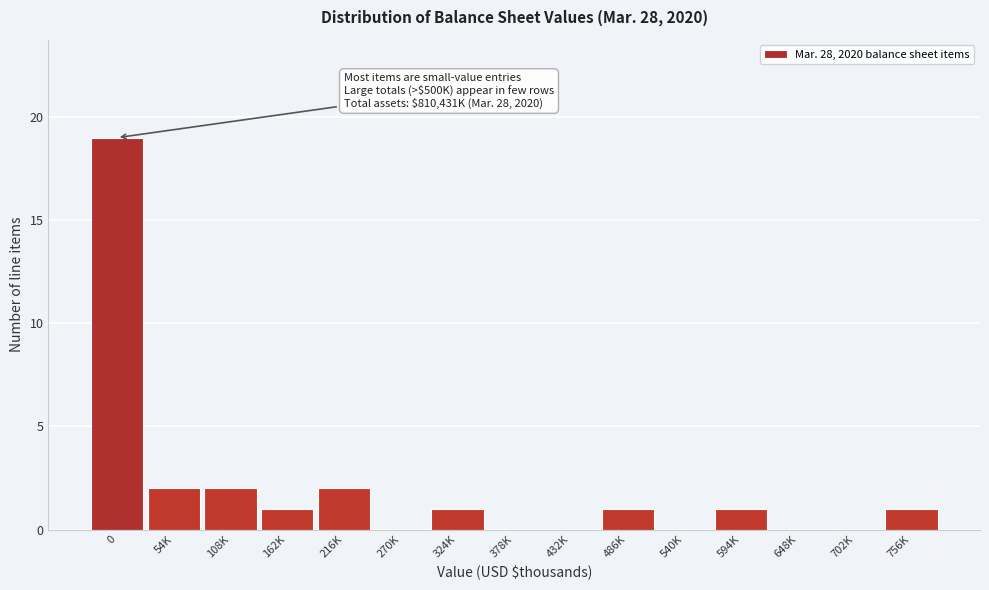

Reading right to left, list all the values displayed in this chart.

756K=1	702K=0	648K=0	594K=1	540K=0	486K=1	432K=0	378K=0	324K=1	270K=0	216K=2	162K=1	108K=2	54K=2	0=19